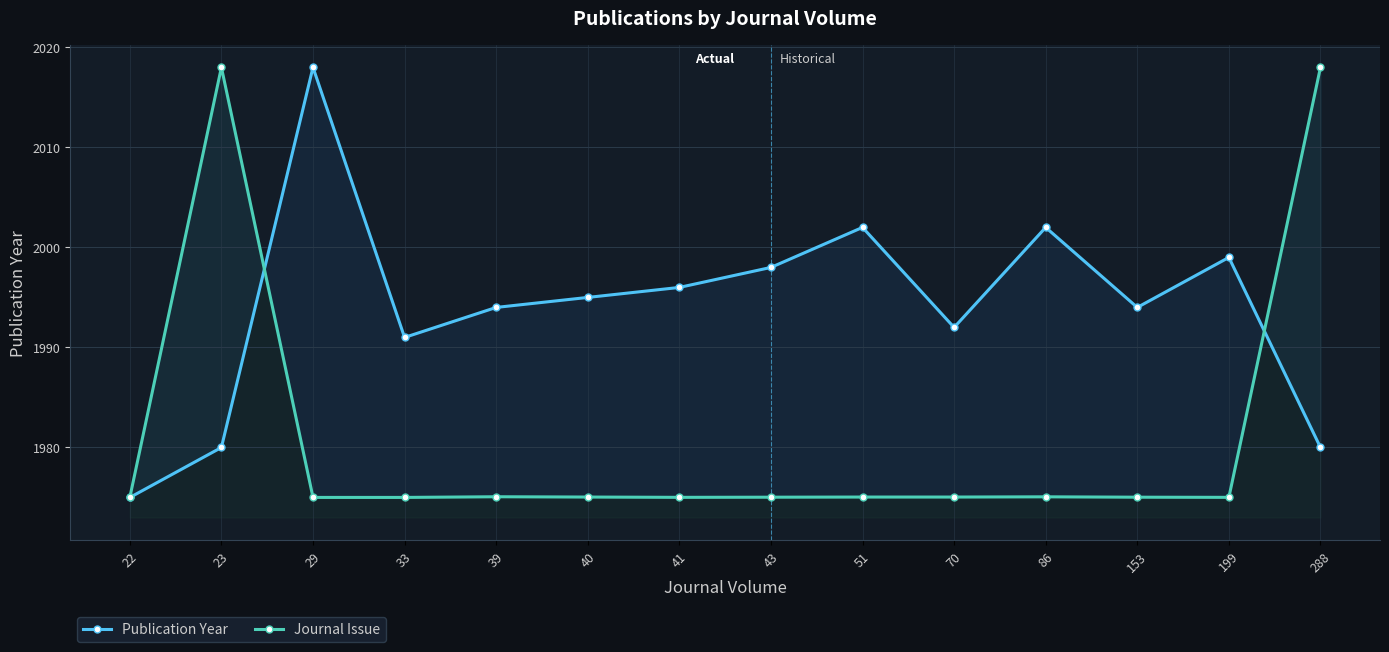

In Journal Issue, how many points are lower than both neighbors (excluding endpoints)?

2